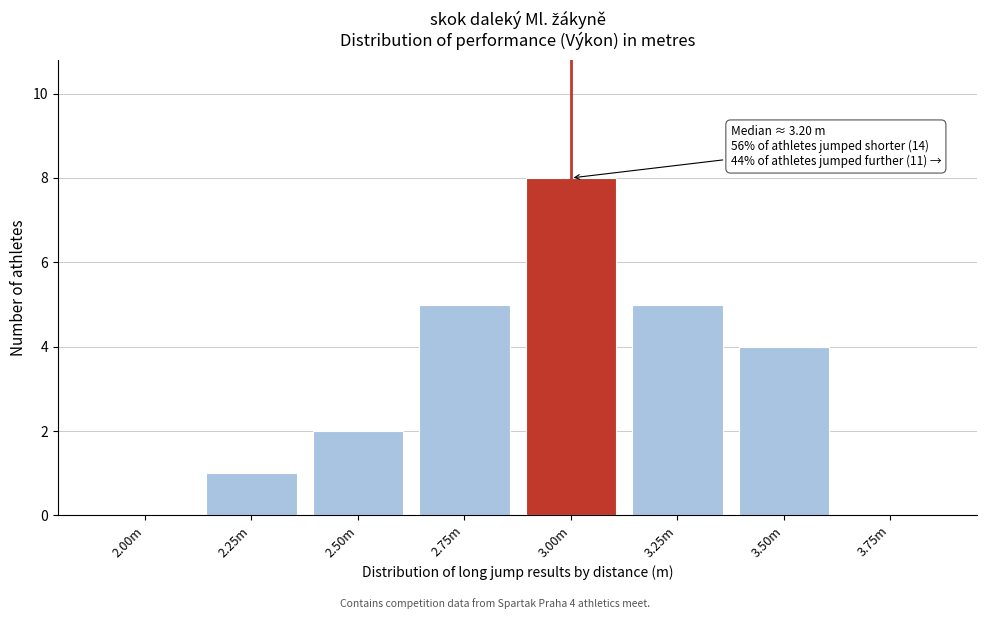

Reading left to right, extract all data points from this chart.

2.00m=0	2.25m=1	2.50m=2	2.75m=5	3.00m=8	3.25m=5	3.50m=4	3.75m=0